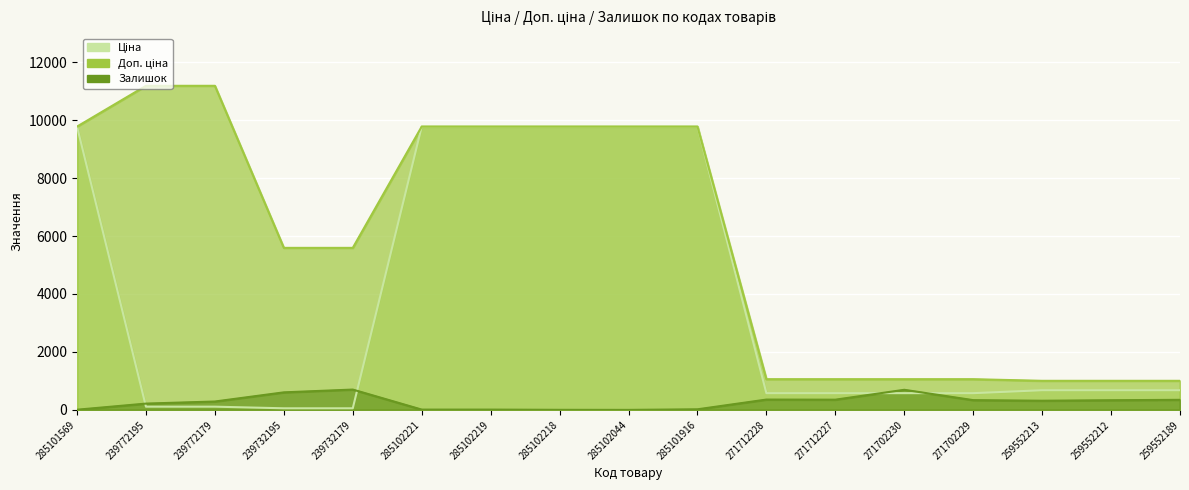

Where is the first local maximum for Залишок?

239732179